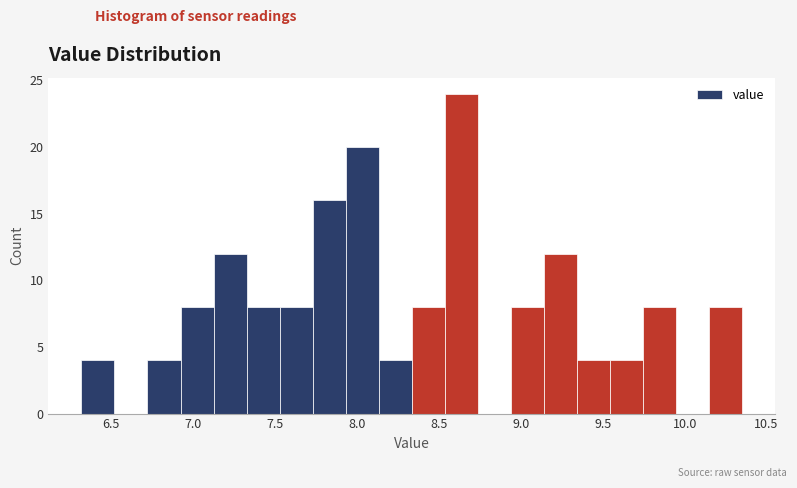

Reading left to right, list every bar in this chart as the range it spans on the x-axis followed by its height. Neither the bar edges nor the heights are printed on the chart, so give them approximately, as read against the axes.

6.30 to 6.50: 4
6.50 to 6.70: 0
6.70 to 6.90: 4
6.90 to 7.15: 8
7.15 to 7.35: 12
7.35 to 7.55: 8
7.55 to 7.75: 8
7.75 to 7.95: 16
7.95 to 8.15: 20
8.15 to 8.35: 4
8.35 to 8.55: 8
8.55 to 8.75: 24
8.75 to 8.95: 0
8.95 to 9.15: 8
9.15 to 9.35: 12
9.35 to 9.55: 4
9.55 to 9.75: 4
9.75 to 9.95: 8
9.95 to 10.15: 0
10.15 to 10.35: 8